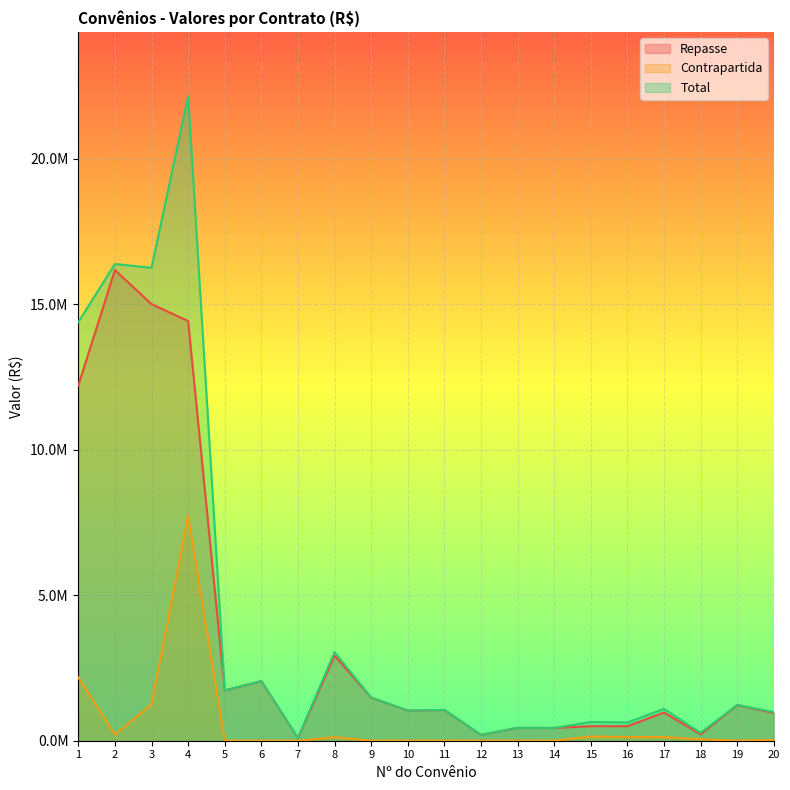

What is the difference between the maximum and minimum values in the Repasse series?

16075725.1